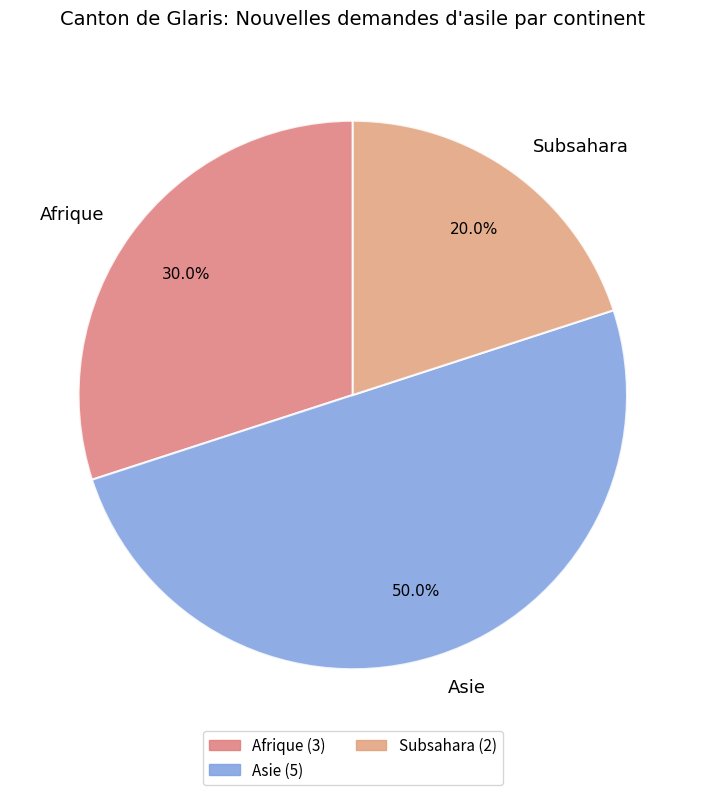

Which slice is the largest?

Asie